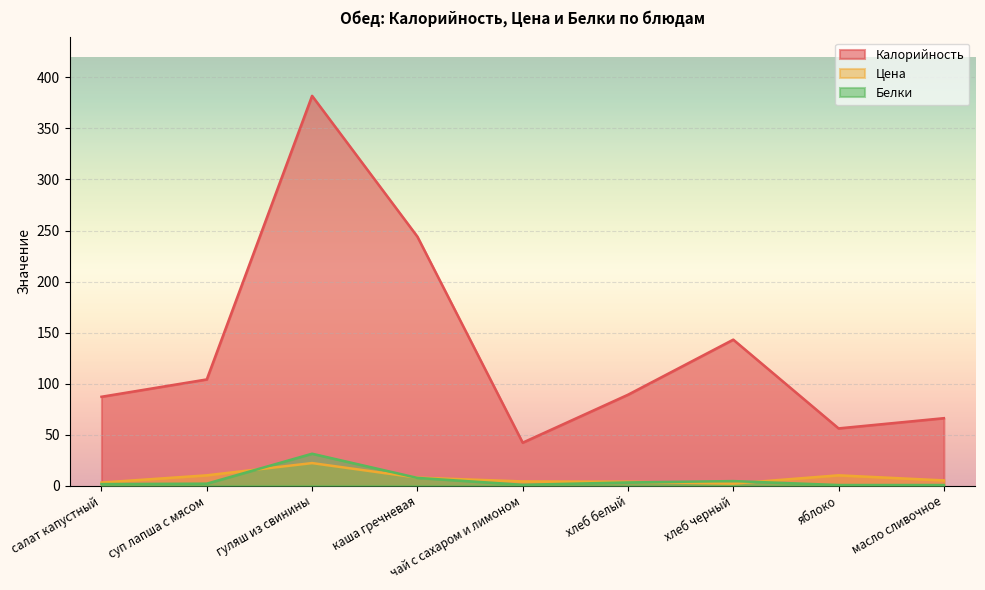

What are all the series names shown in the legend?

Калорийность, Цена, Белки